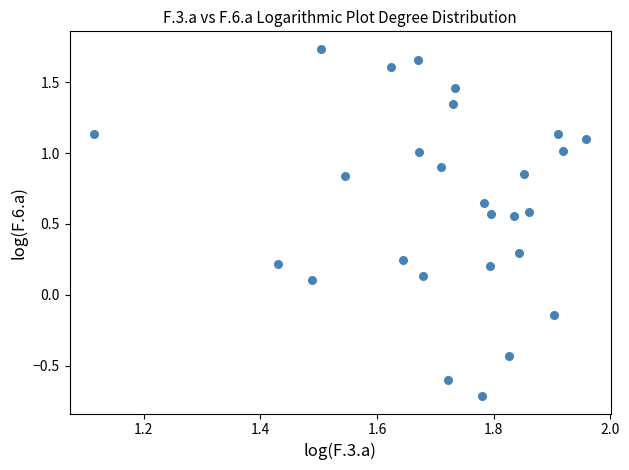

What is the range of Y values (max minus min)?

2.4